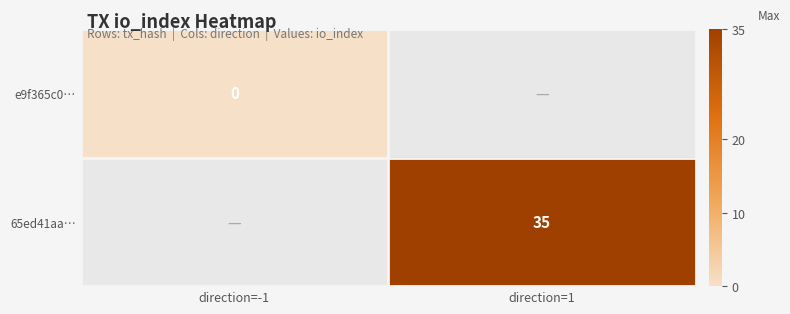

What is the approximate value of 65ed41aa… at direction=1?

35.0